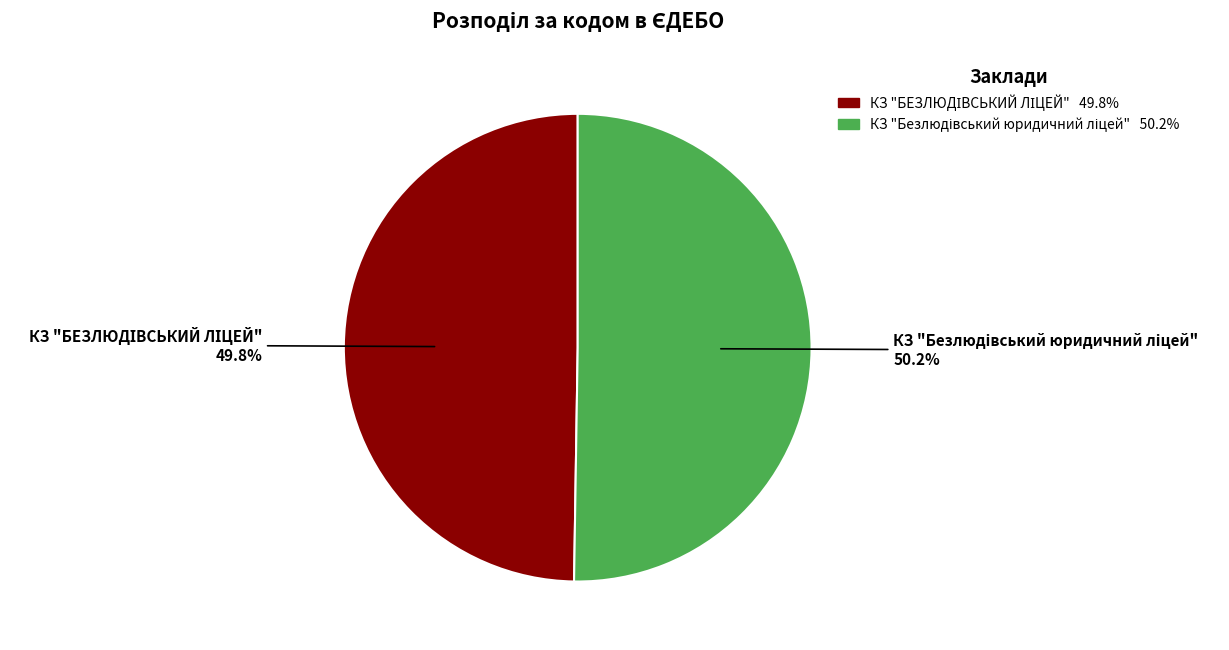

True or false: КЗ "БЕЗЛЮДІВСЬКИЙ ЛІЦЕЙ" accounts for 58% of the total.

False